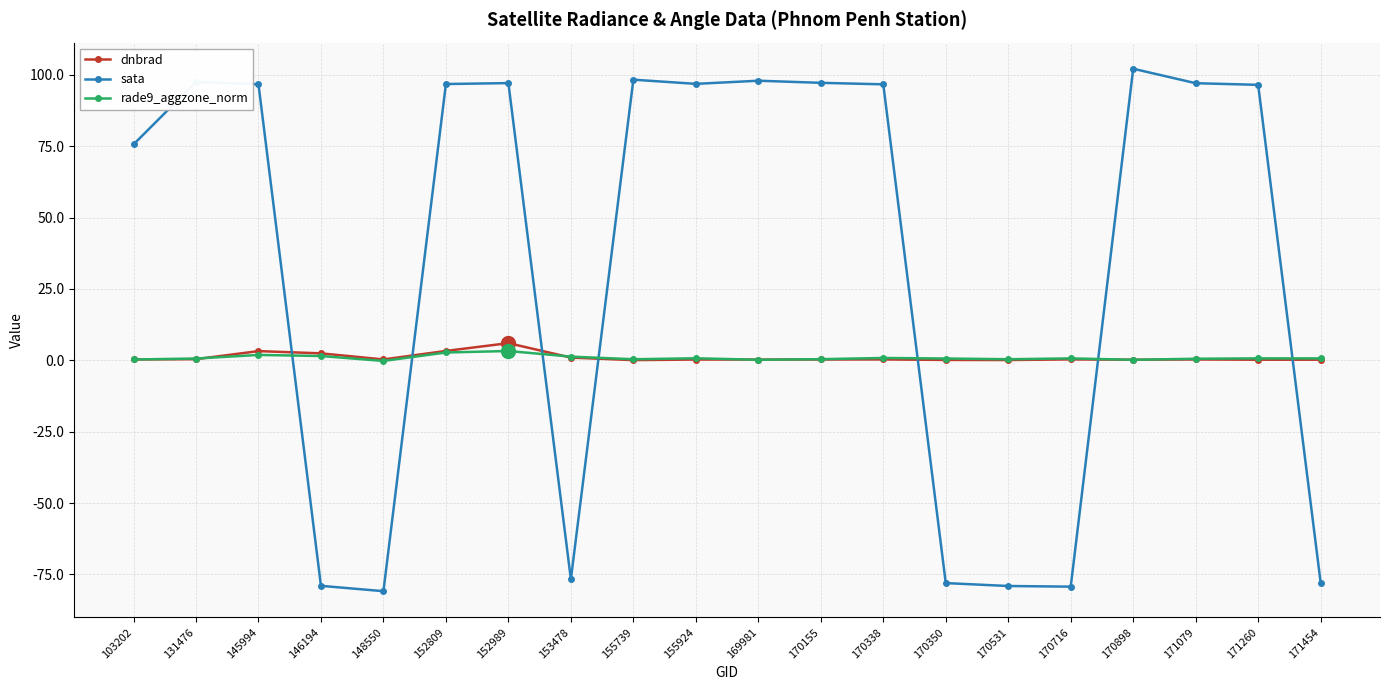

True or false: dnbrad has a value of 0.1 at 170531.

True